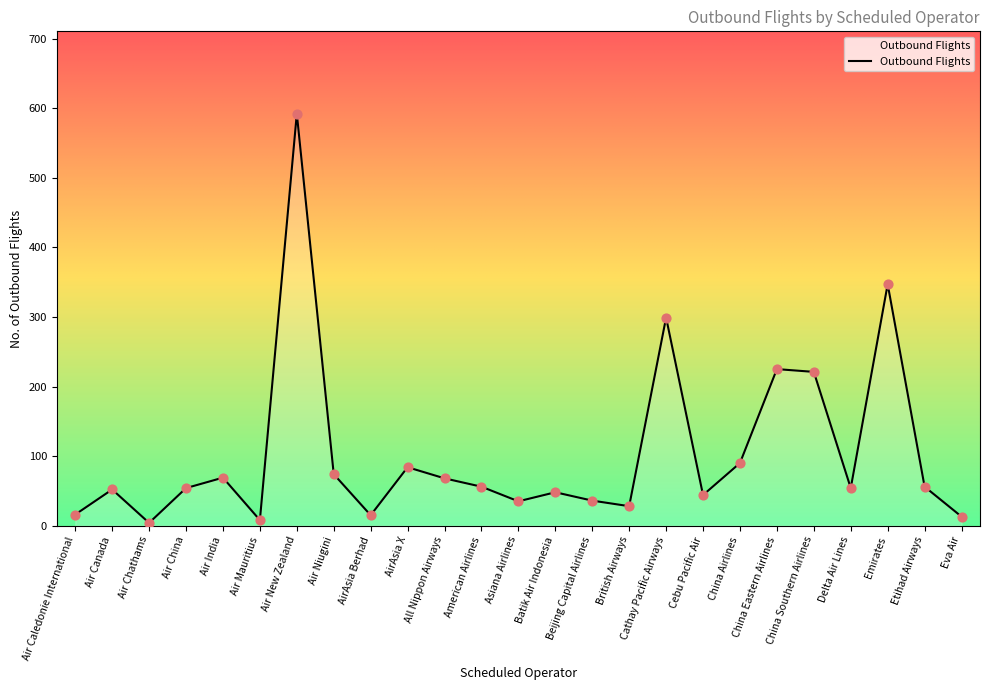

Between AirAsia X and Air Chathams, which is larger?

AirAsia X